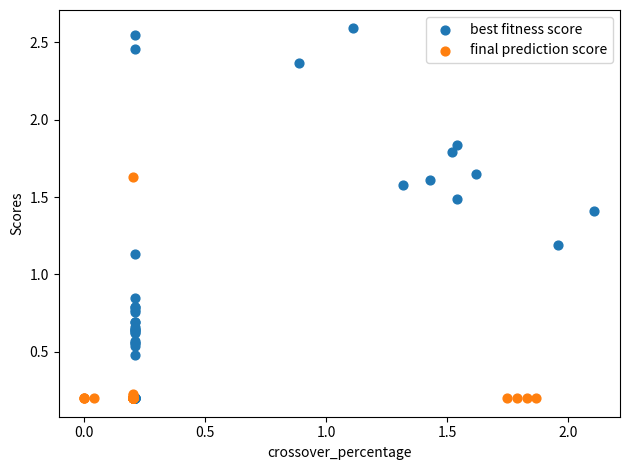

Which series contains the highest Y value?

best fitness score